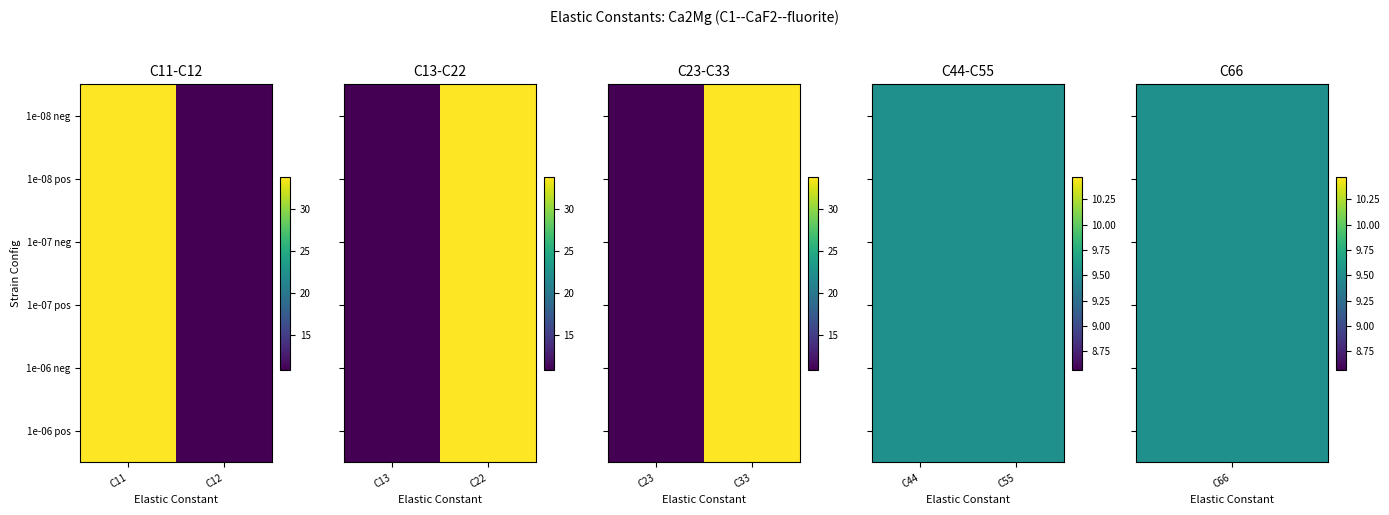

List the labels in order of C44 value, largest first.

0, 1, 2, 3, 4, 5